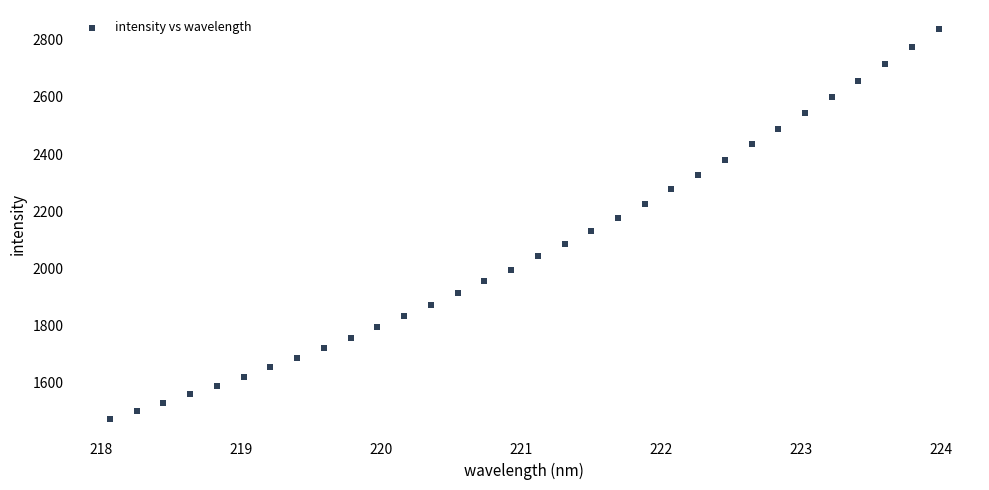

What is the range of Y values (max minus min)?

1363.6